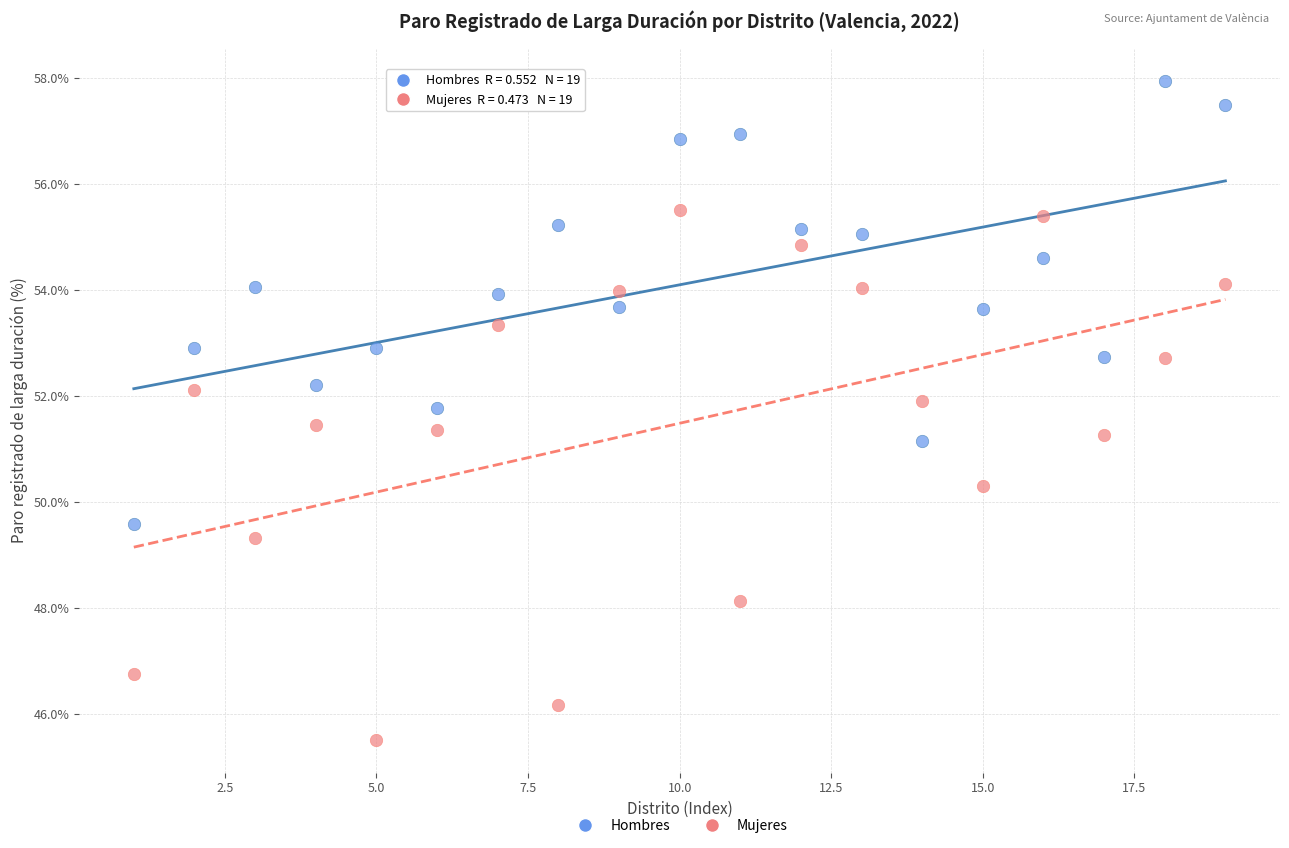

What are all the series names shown in the legend?

Hombres, Mujeres